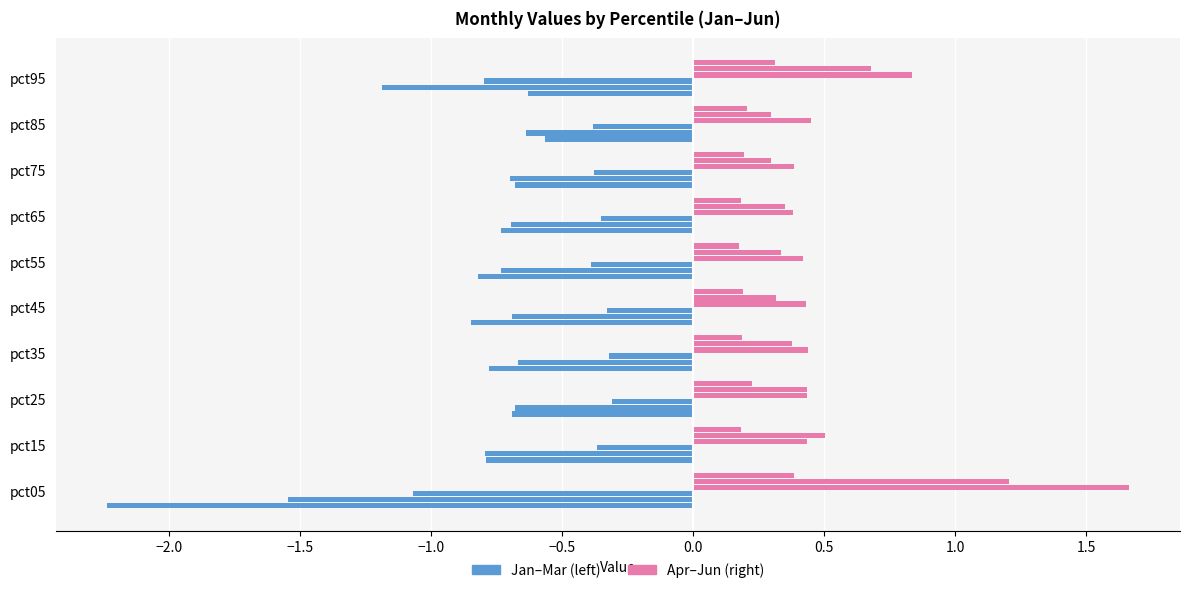

Which series has the largest total across all categories?

Apr